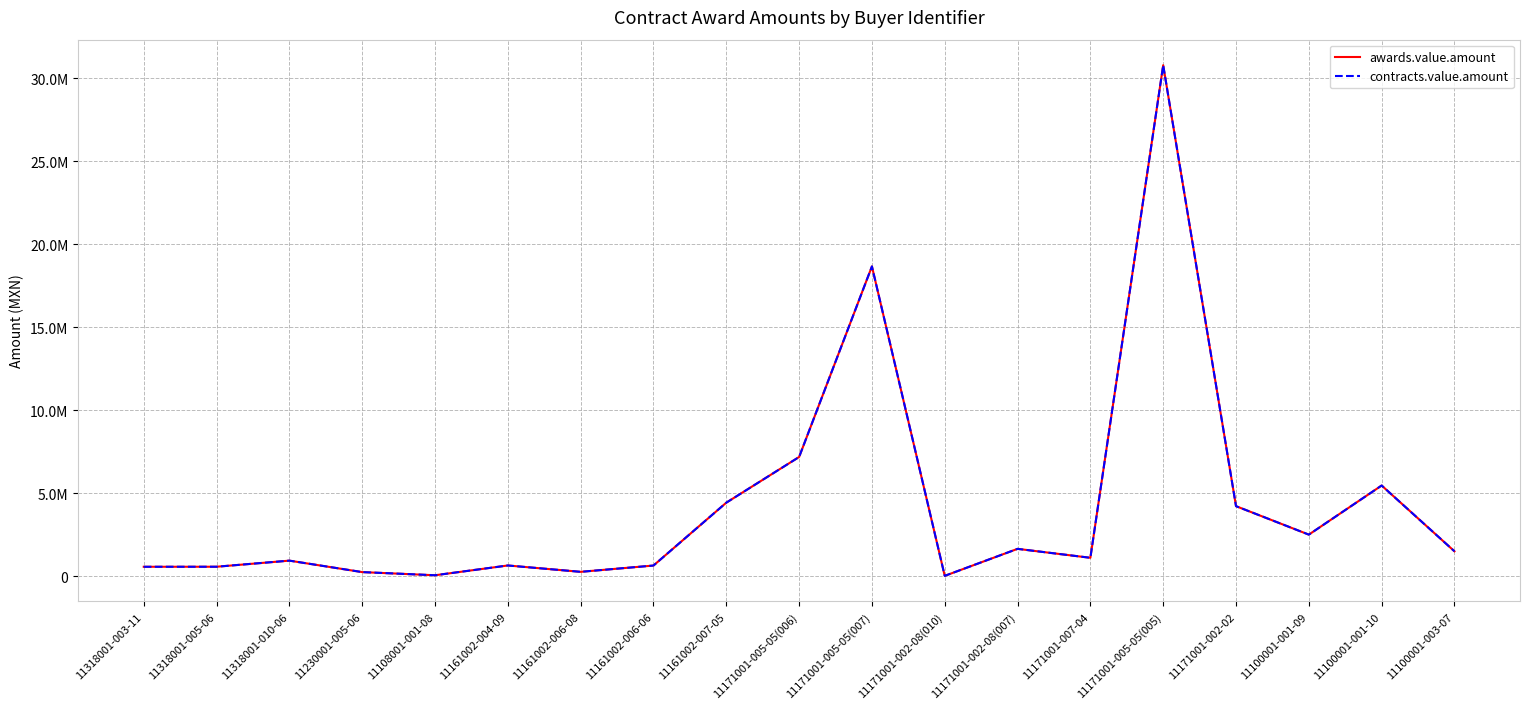

What is the average value of the contracts.value.amount series?

4296449.1